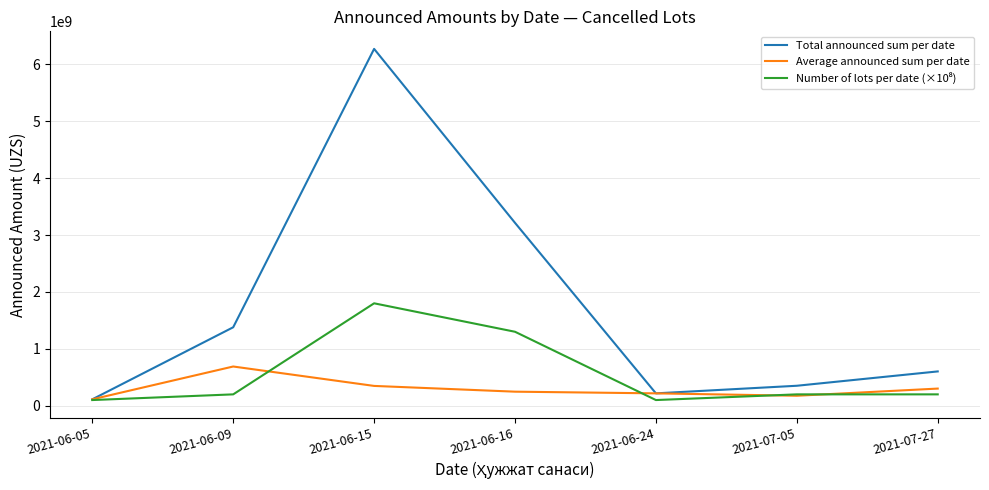

Where is the first local maximum for Total announced sum per date?

2021-06-15